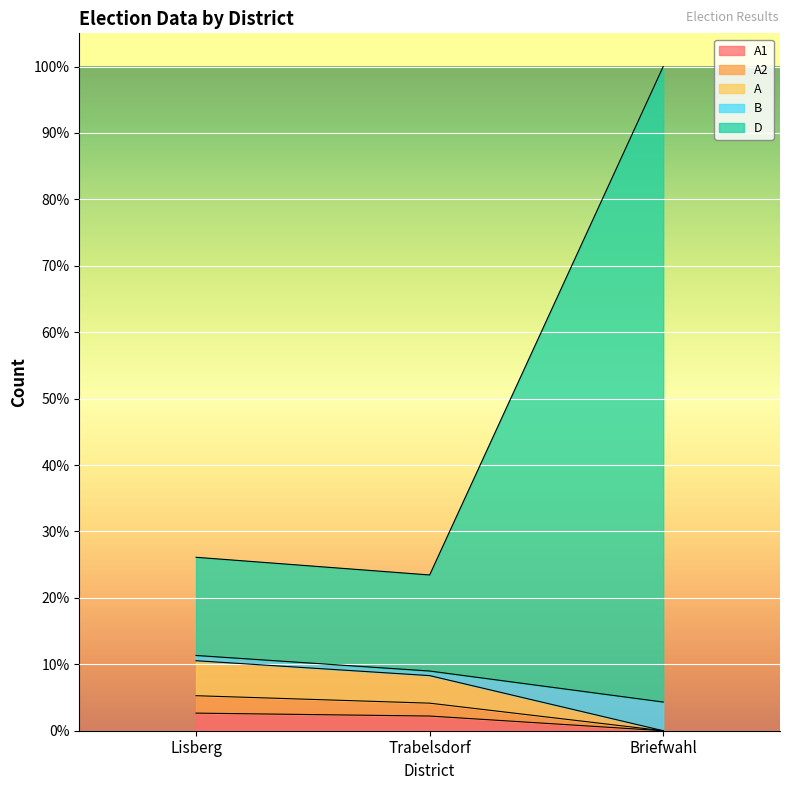

Where does the A series first go above 1272?

Lisberg